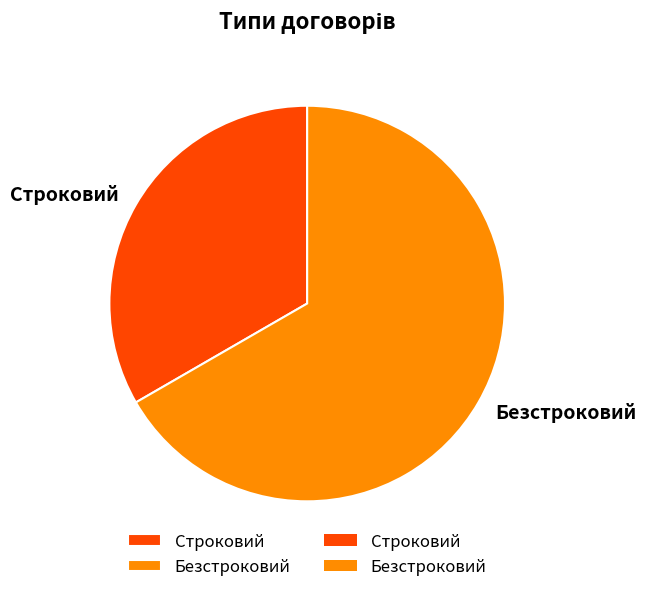

The Безстроковий slice represents 73% of the pie. True or false?

False